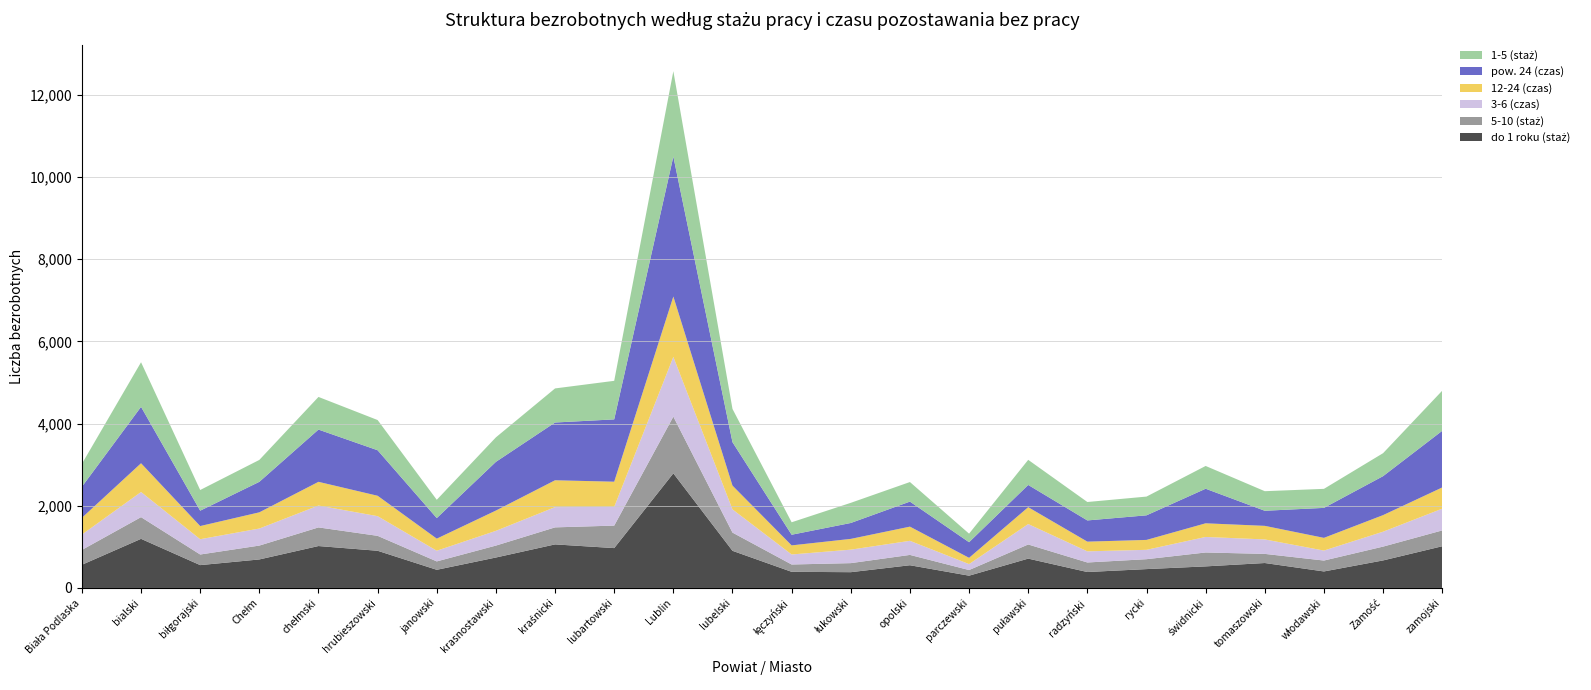

Reading left to right, transcribe all the data shown in this chart.

do 1 roku (staż): 564	1195	556	694	1020	905	442	741	1060	970	2789	904	393	384	553	299	714	388	459	525	607	402	670	1015
5-10 (staż): 361	528	258	337	453	363	204	290	414	547	1379	443	178	220	251	137	344	232	241	338	222	265	336	385
3-6 (czas): 374	612	372	415	532	479	260	359	493	455	1453	565	244	328	343	145	497	271	228	378	352	243	363	529
12-24 (czas): 408	699	320	394	577	496	294	493	653	613	1469	578	221	262	345	152	410	236	241	332	330	309	403	516
pow. 24 (czas): 755	1372	374	742	1271	1107	500	1185	1405	1516	3404	1056	259	387	609	380	541	516	598	841	367	729	948	1378
1-5 (staż): 558	1085	503	533	794	735	445	596	829	938	2077	809	303	490	476	208	611	448	456	554	476	463	559	976